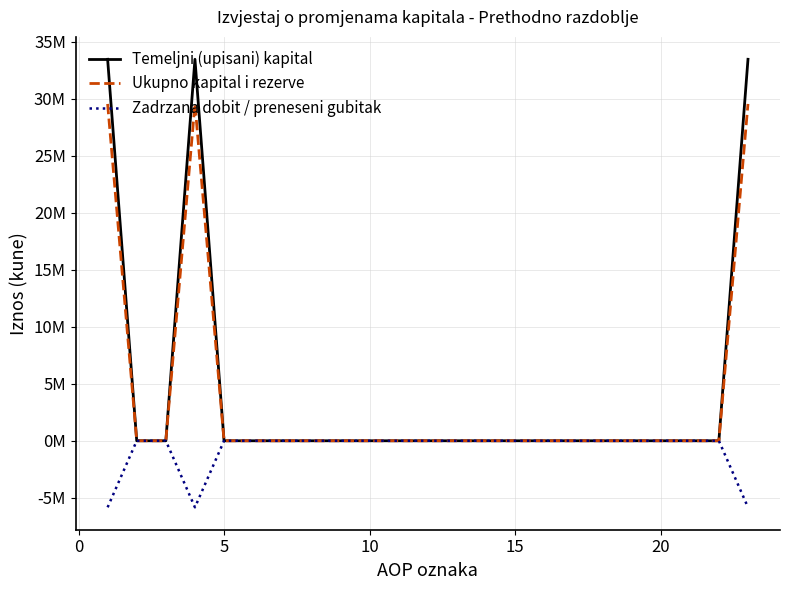

True or false: Zadrzana dobit / preneseni gubitak and Temeljni (upisani) kapital intersect in this chart.

False